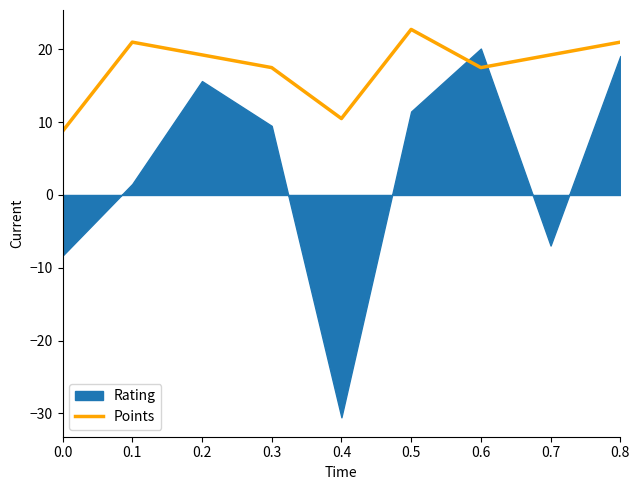

True or false: there are more than 1 points higher than both neighbors.

True